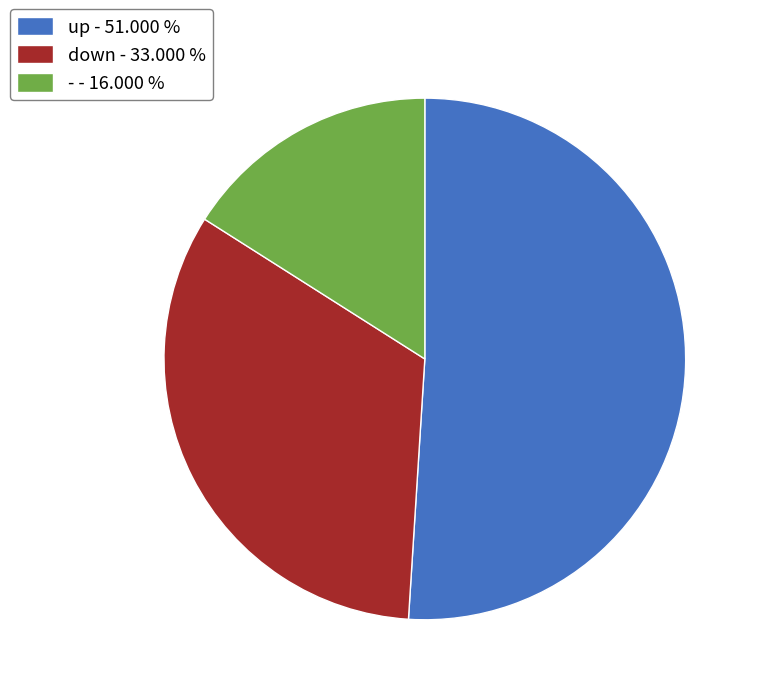

What is the ratio of the value at down - 33.000 % to the value at - - 16.000 %?

2.1